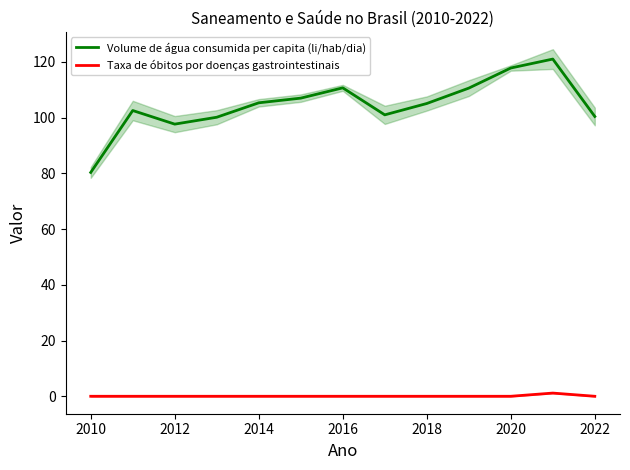

How many values in the Volume de água consumida per capita (li/hab/dia) series are below 105?

6